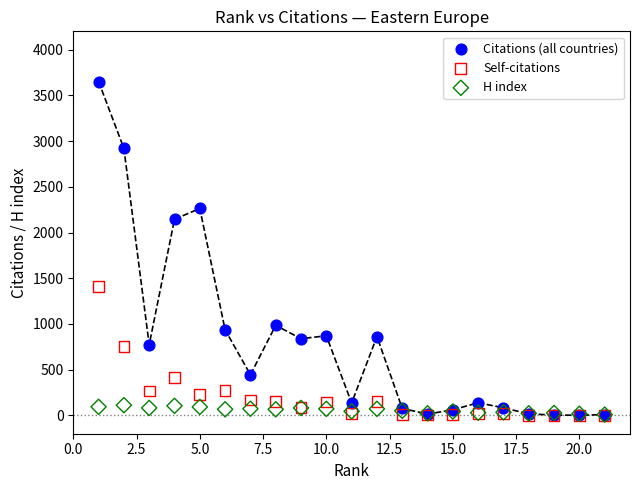

Which series contains the highest Y value?

Citations (all countries)